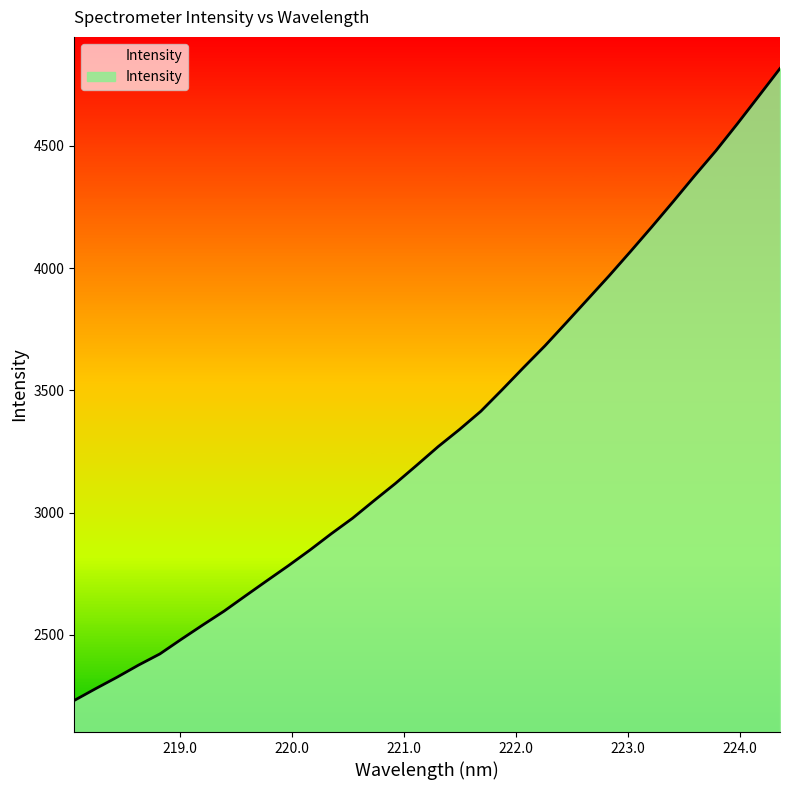

What is the smallest value displayed?

2232.2